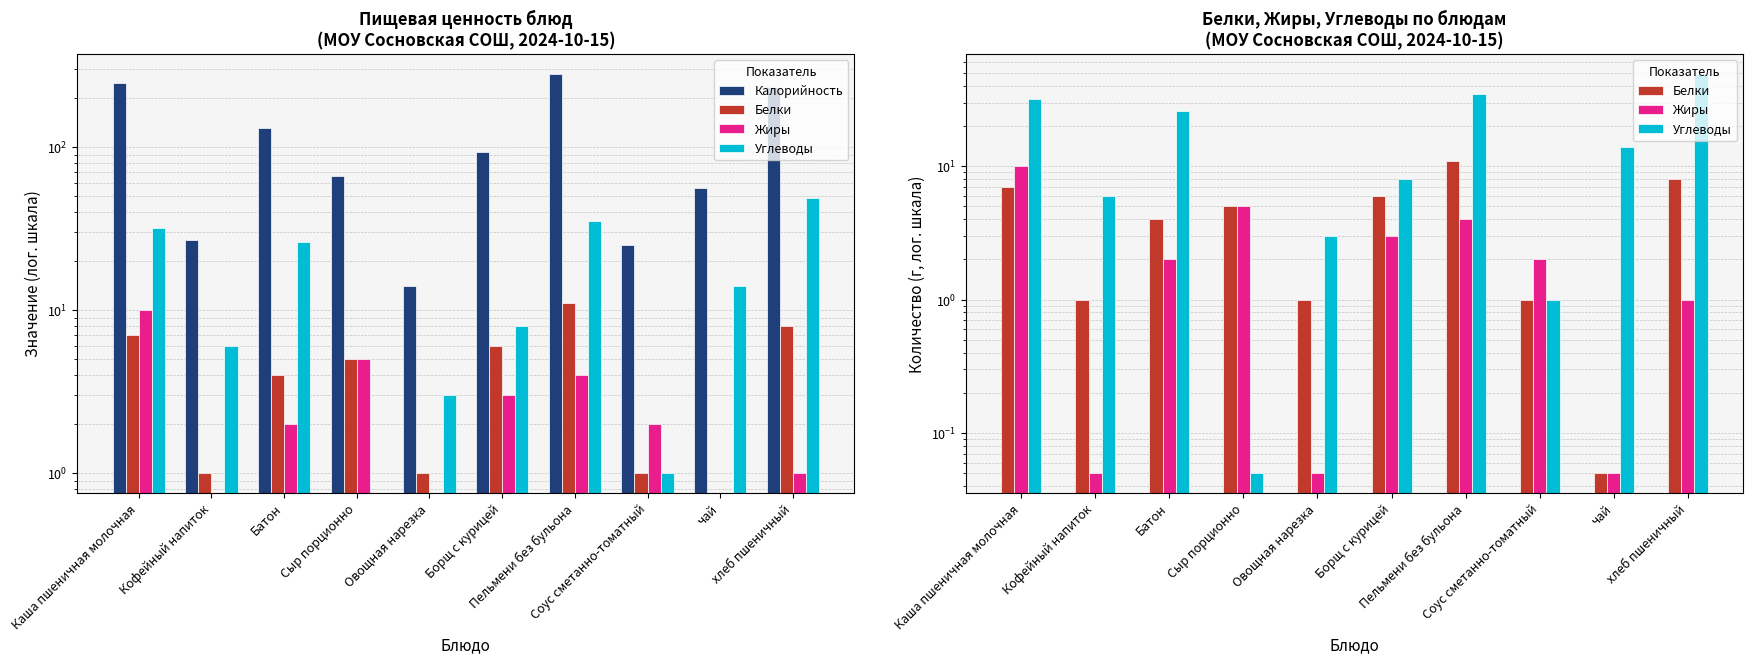

How many groups of bars are there?

10